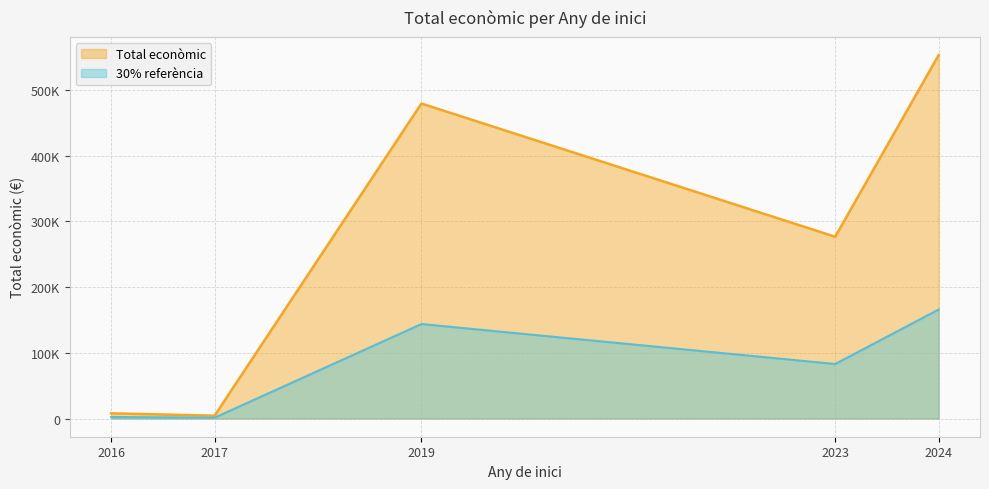

Does the chart have visible grid lines?

Yes